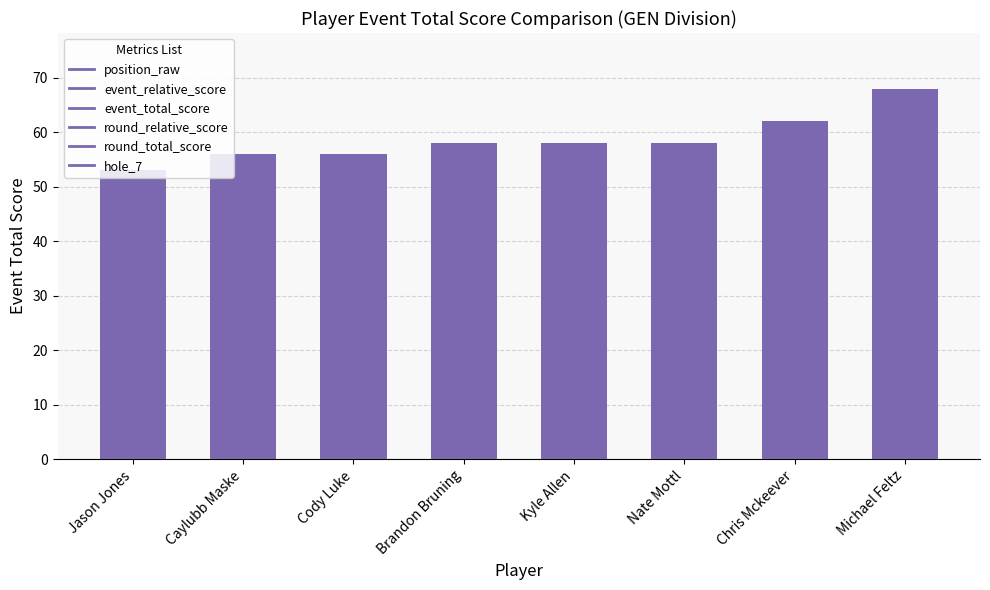

What is the difference between the maximum and minimum values?

15